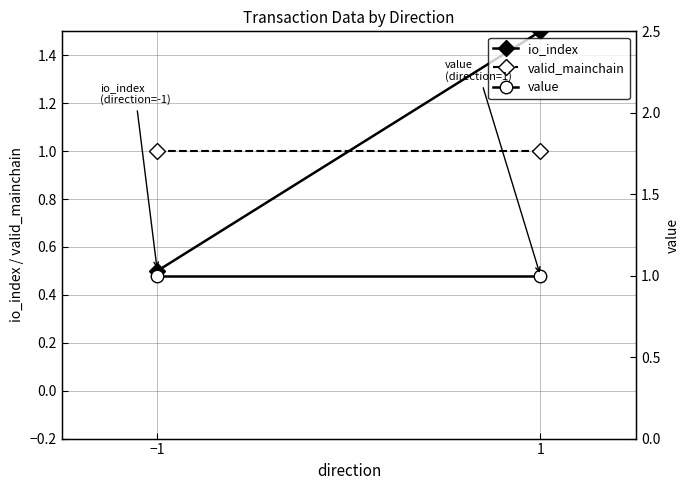

Which series changed the most between −1 and 1?

io_index